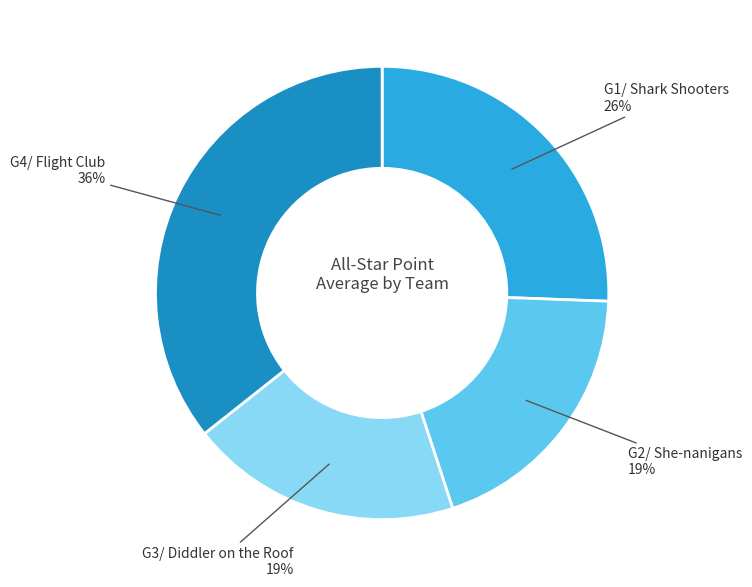

Is there any slice that represents more than half of the pie?

No